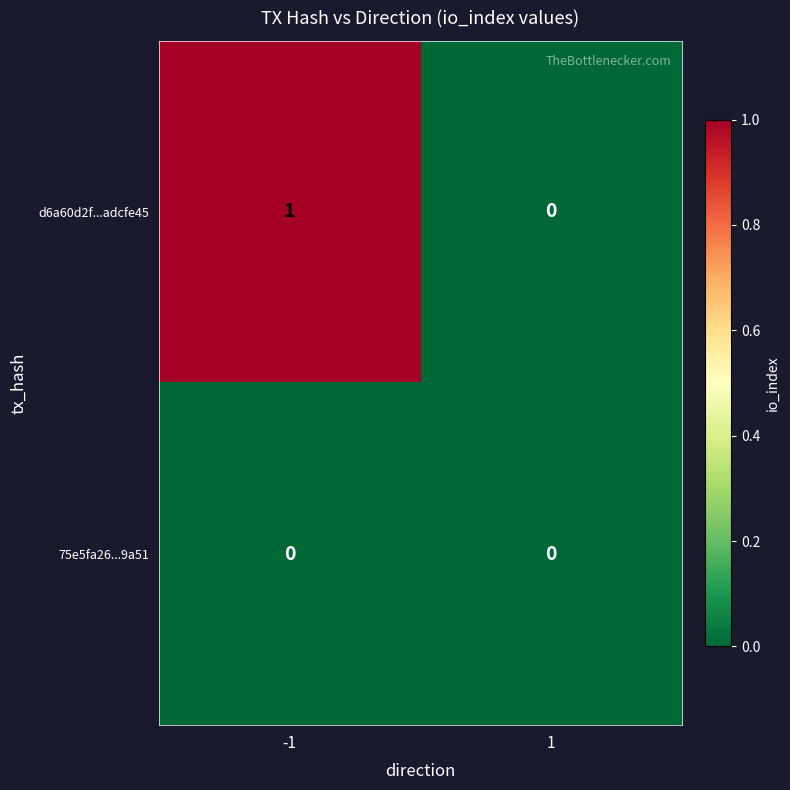

Which series changed the most between -1 and 1?

d6a60d2f...adcfe45